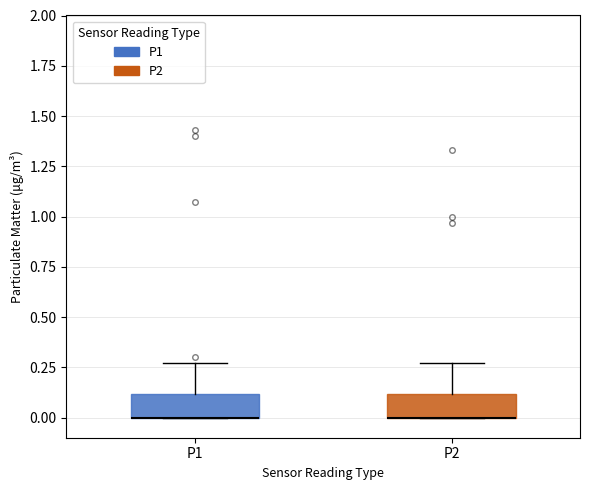

Where is the upper edge of the box for P1 on the y-axis? The values are not printed on the chart, so give them approximately, as read against the axis.

0.10